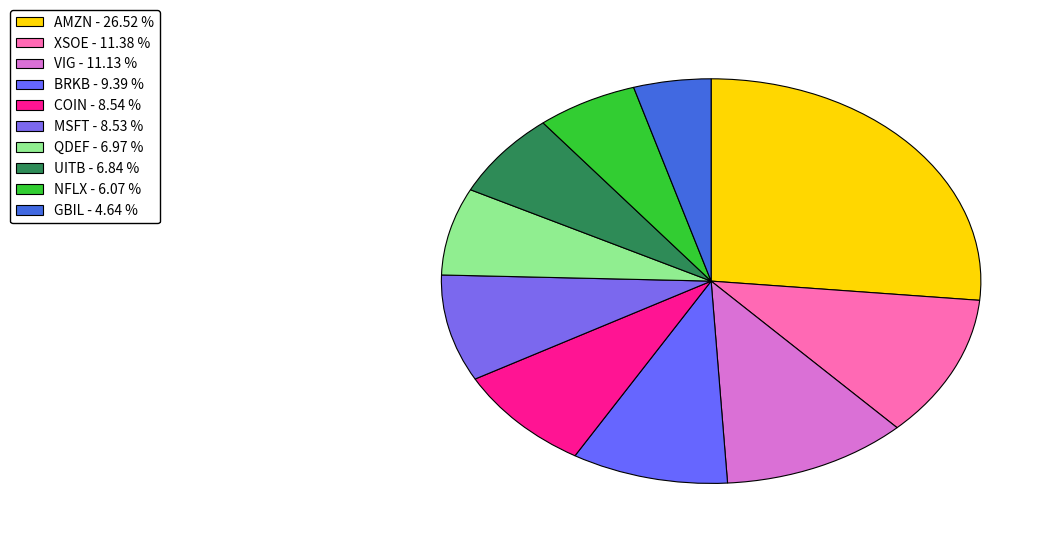

True or false: QDEF accounts for 7% of the total.

True